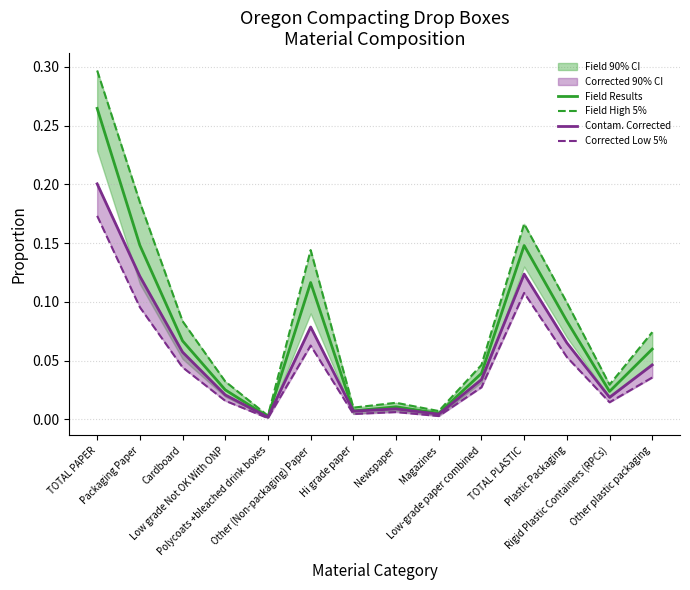

Reading right to left, extract all data points from this chart.

Field Results: 0.1	0.0	0.1	0.1	0.0	0.0	0.0	0.0	0.1	0.0	0.0	0.1	0.1	0.3
Field High 5%: 0.1	0.0	0.1	0.2	0.0	0.0	0.0	0.0	0.1	0.0	0.0	0.1	0.2	0.3
Contam. Corrected: 0.0	0.0	0.1	0.1	0.0	0.0	0.0	0.0	0.1	0.0	0.0	0.1	0.1	0.2
Corrected Low 5%: 0.0	0.0	0.1	0.1	0.0	0.0	0.0	0.0	0.1	0.0	0.0	0.0	0.1	0.2